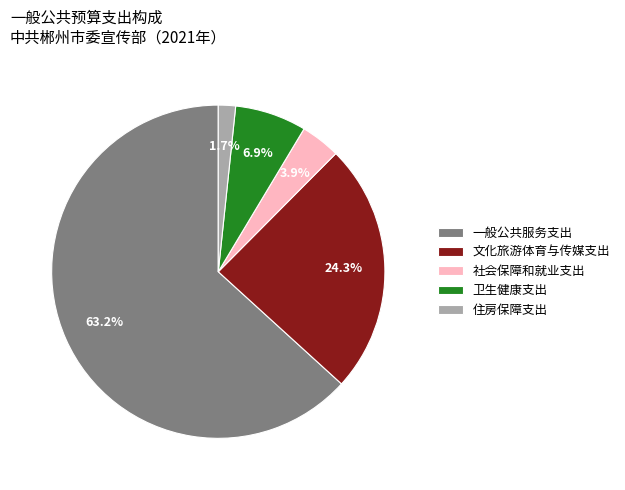

Combined, what portion of the pie is 卫生健康支出 and 文化旅游体育与传媒支出?

31.2%